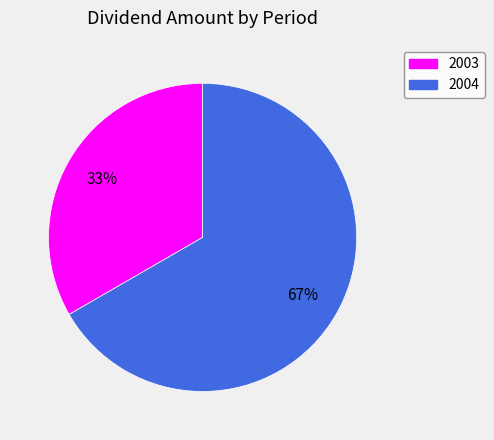

Is there a majority slice in this chart?

Yes